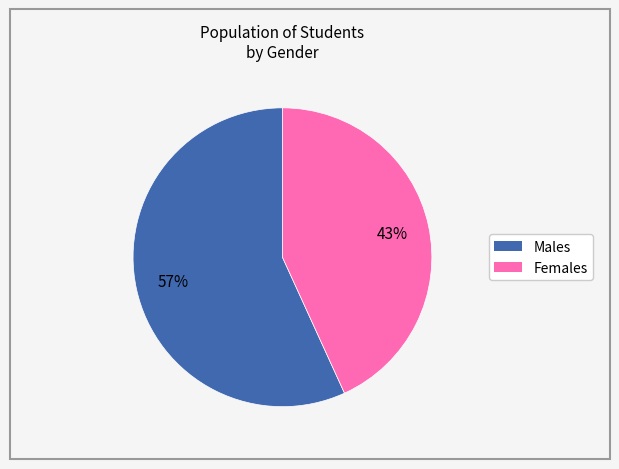

Does any single category account for the majority?

Yes